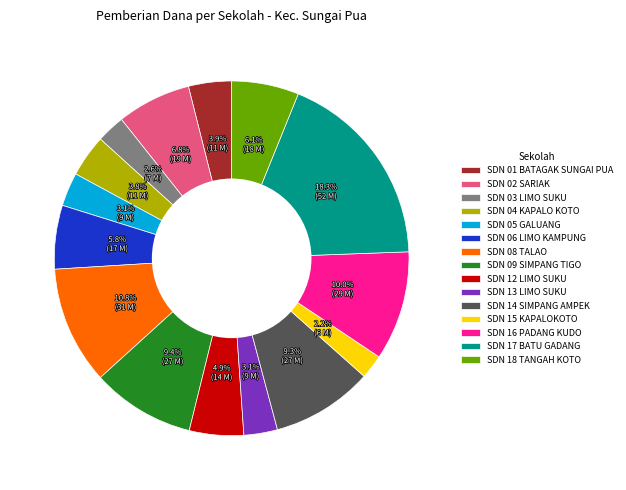

To the nearest percent, what is the average slice percentage?

7%